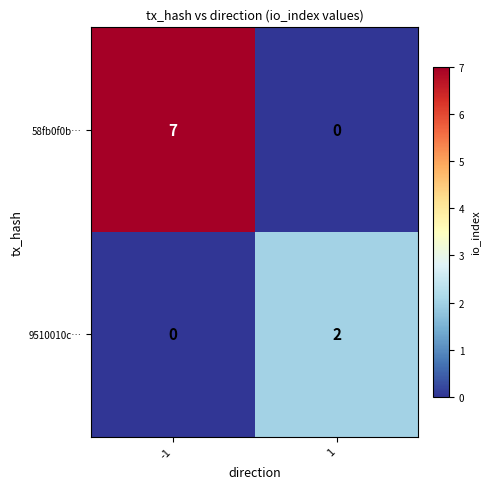

What is the difference between the 58fb0f0b… values at 1 and -1?

7